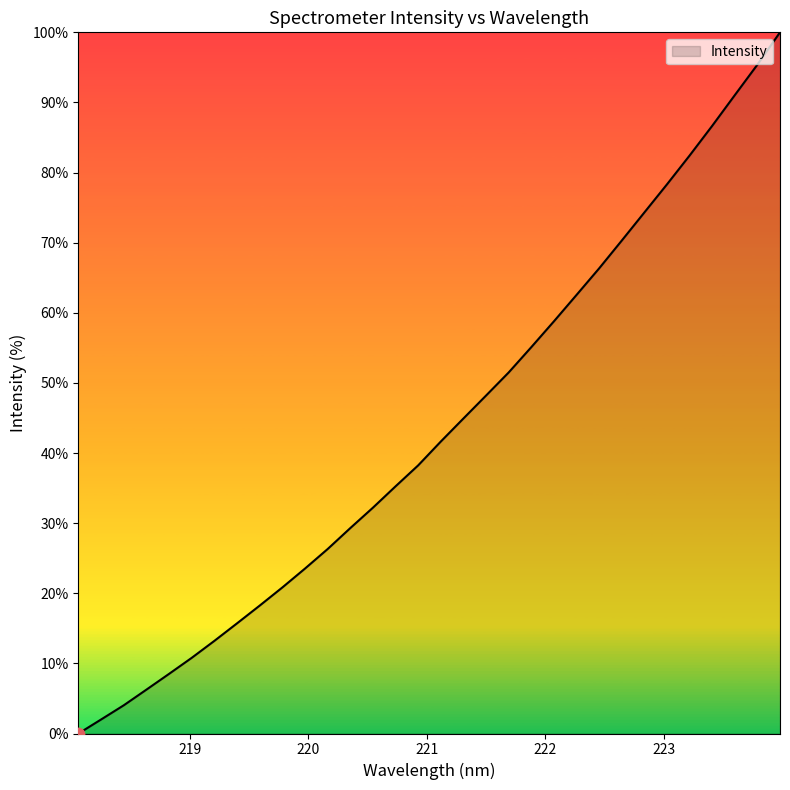

What is the greatest value displayed?

100.0